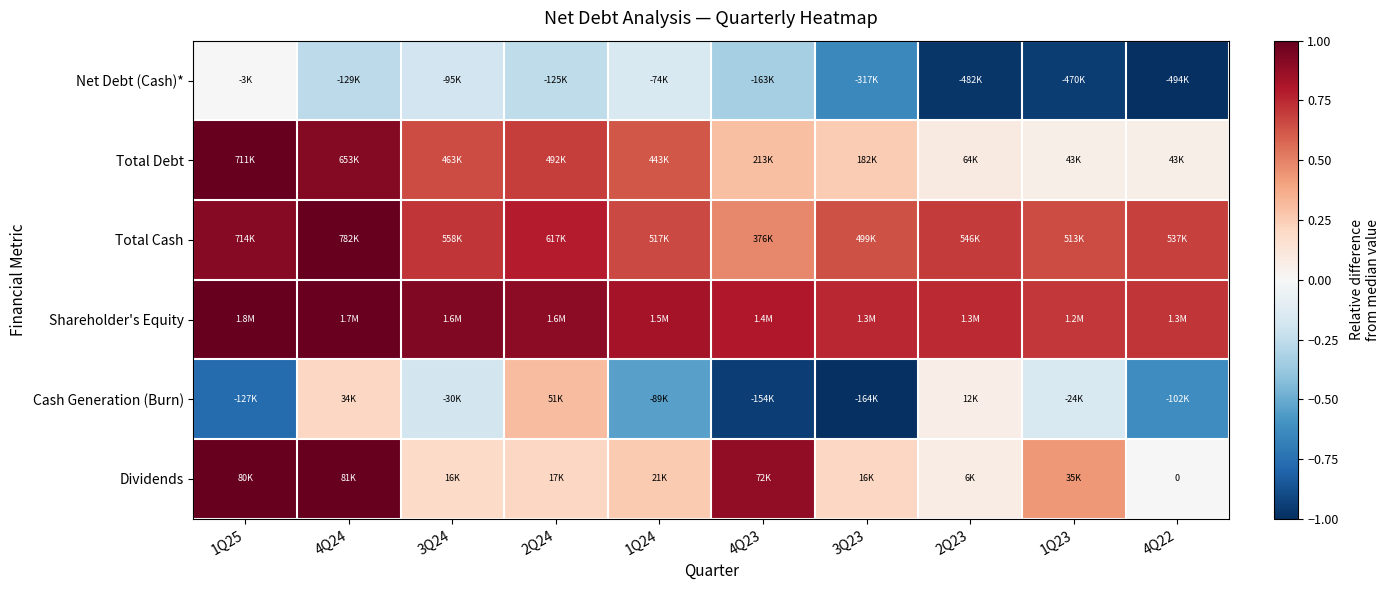

Which category has the lowest value in the Total Debt series?

4Q22